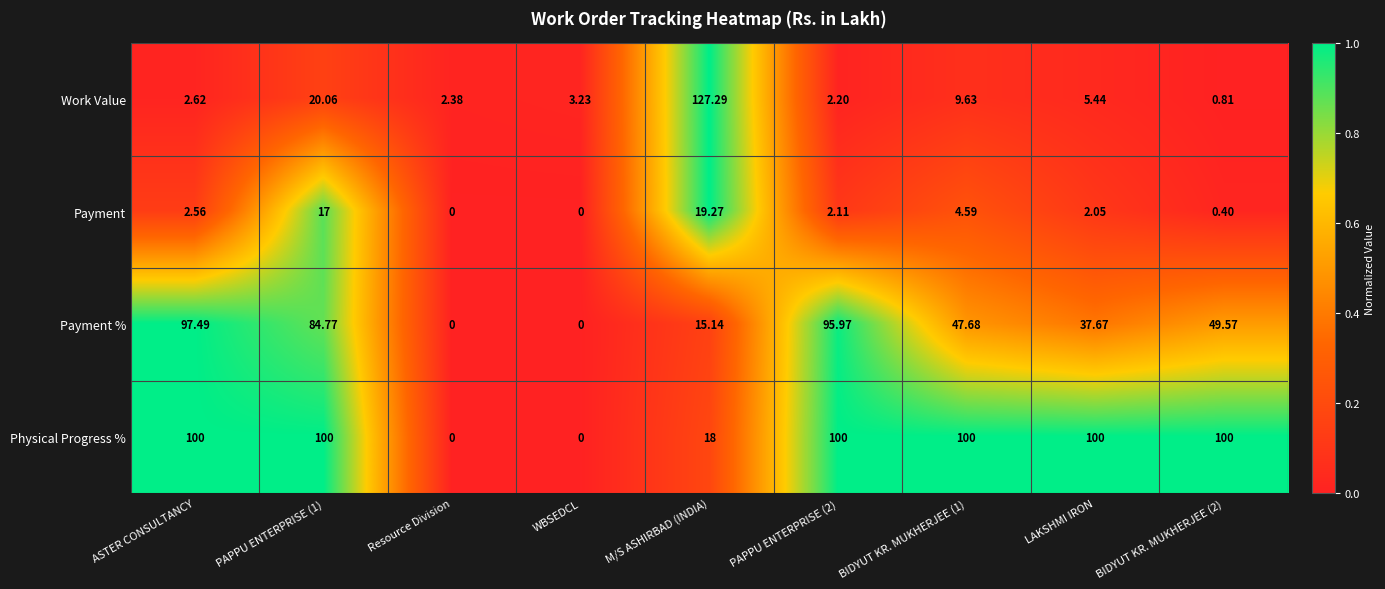

At which label does Payment first exceed 2?

ASTER CONSULTANCY